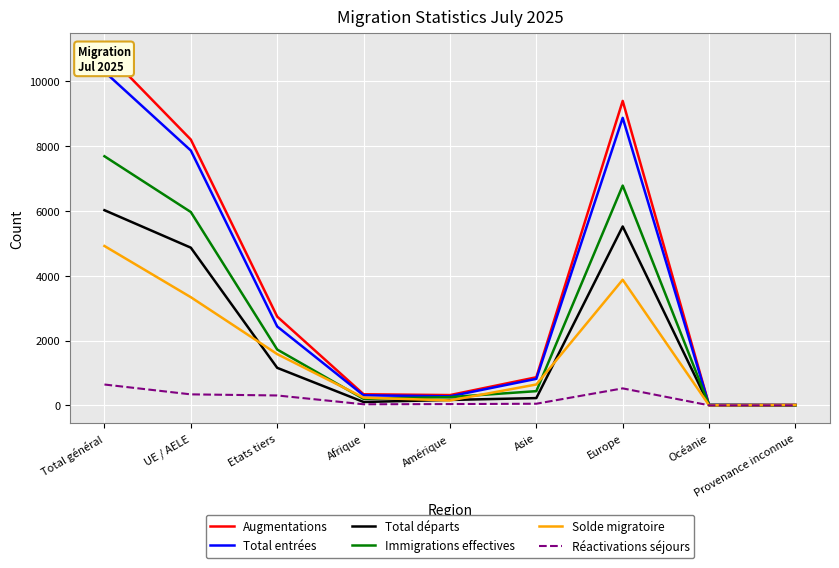

What value does the Augmentations series have at Asie, to the nearest 100?

900